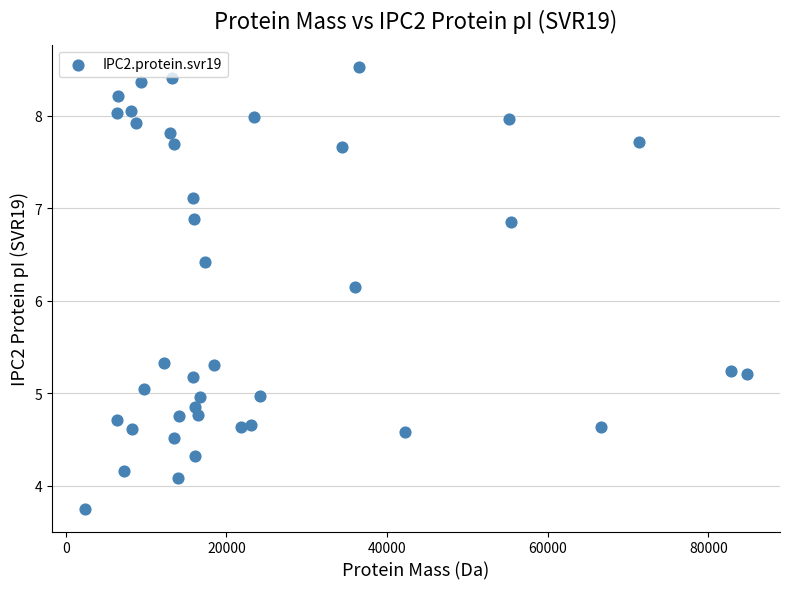

What Y value in the scatter plot is closest to 6?

6.2